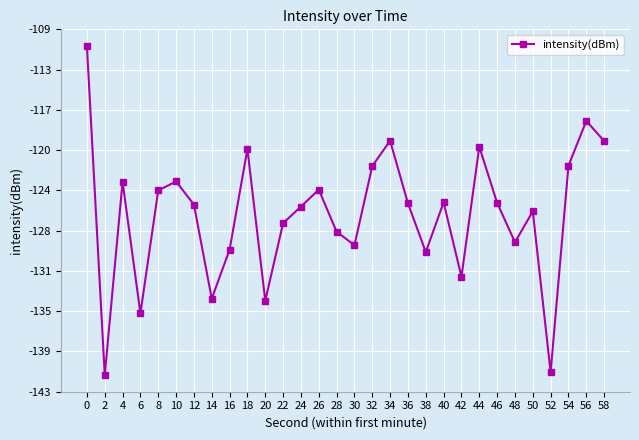

Which label corresponds to the smallest value in the chart?

2